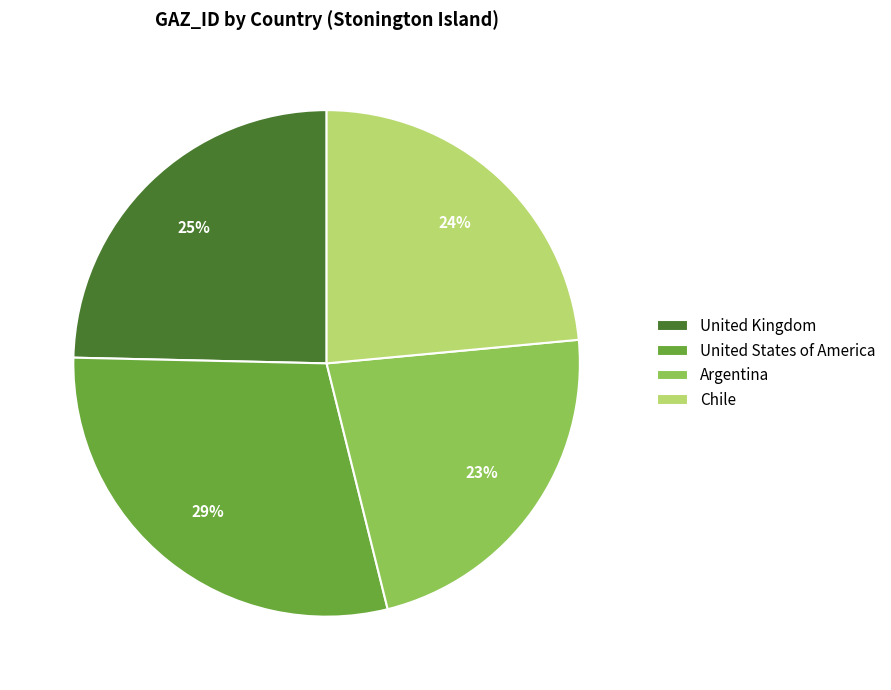

To the nearest percent, what is the average slice percentage?

25%